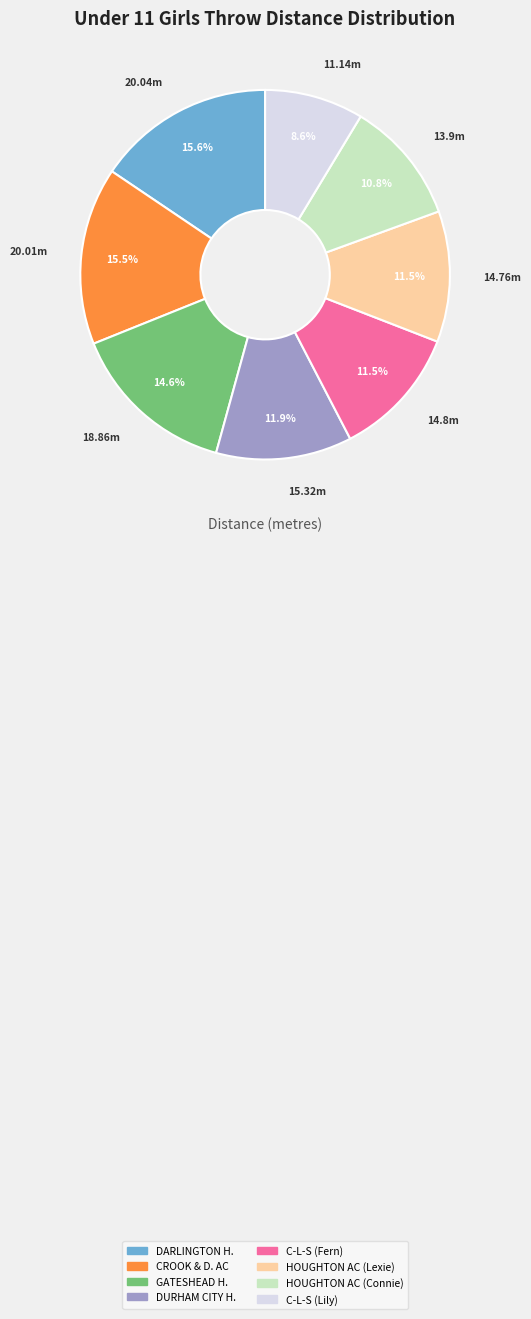

Is there any slice that represents more than half of the pie?

No